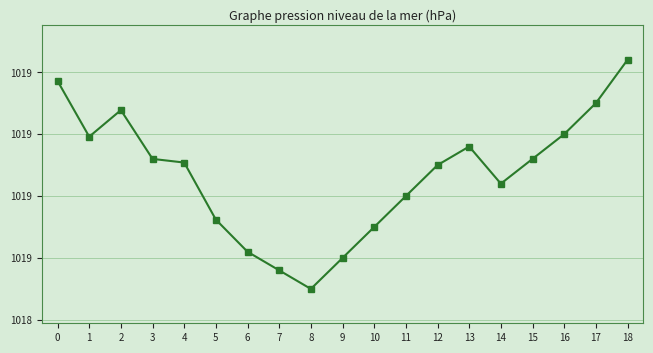

Between 6 and 10, which is larger?

10